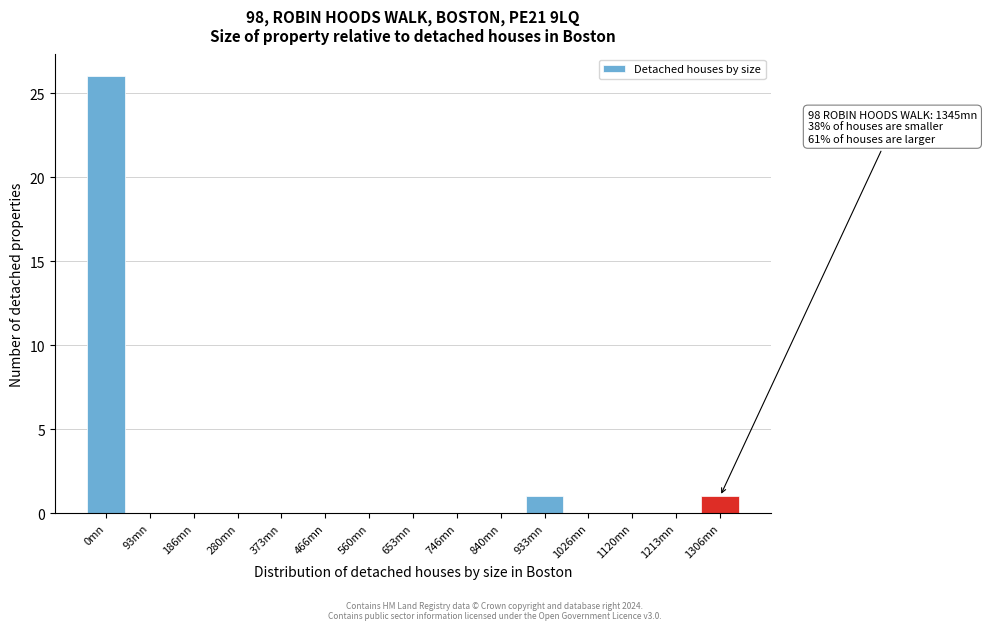

Which label corresponds to the largest value in the chart?

0mn